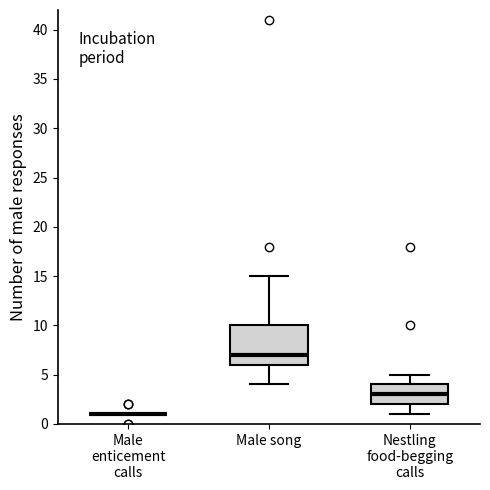

Which box is the tallest, from its lower edge to its upper edge?

Male song